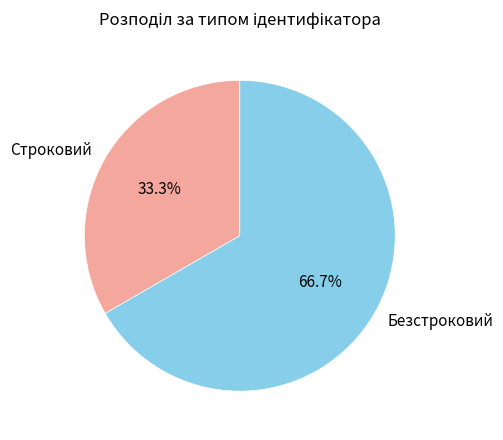

How many slices are in this pie chart?

2